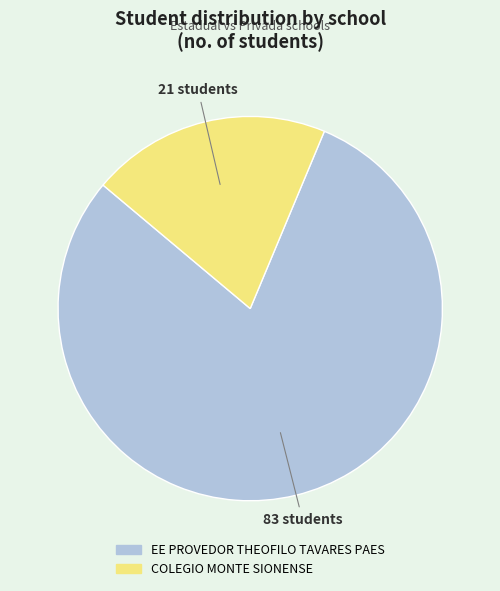

Rank the categories by value from lowest to highest.

COLEGIO MONTE SIONENSE, EE PROVEDOR THEOFILO TAVARES PAES